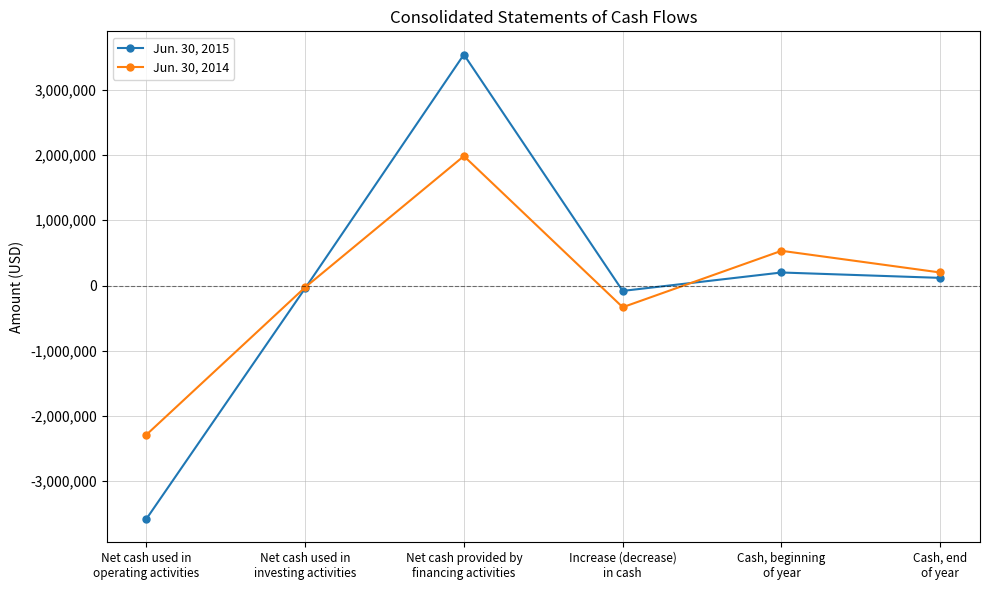

Which series ends up on top after the final intersection of Jun. 30, 2015 and Jun. 30, 2014?

Jun. 30, 2014